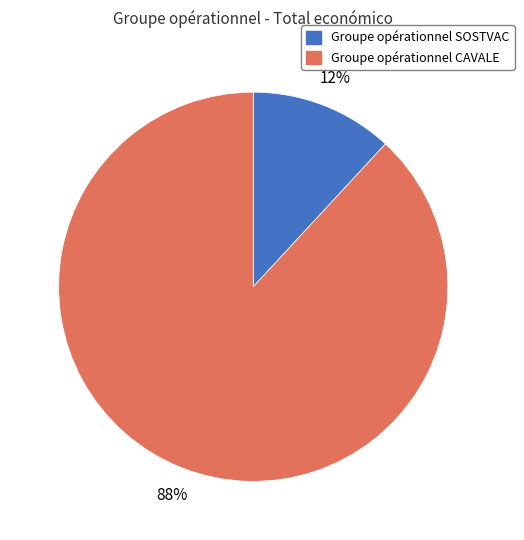

To the nearest percent, what percentage of the pie is Groupe opérationnel SOSTVAC?

12%